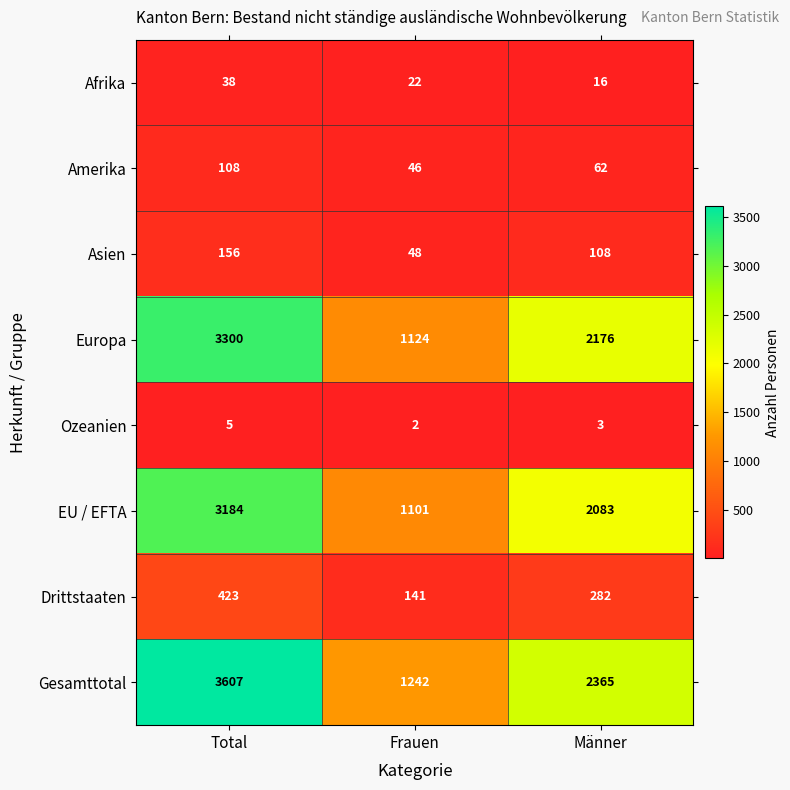

Rank the series at Total from highest to lowest value.

Gesamttotal, Europa, EU / EFTA, Drittstaaten, Asien, Amerika, Afrika, Ozeanien